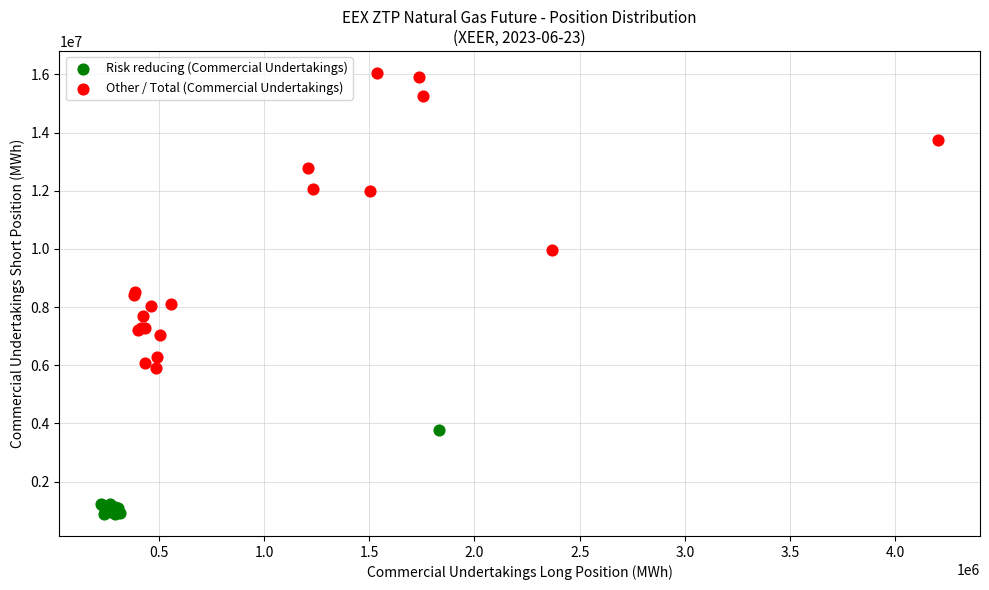

Which series has the largest Y range (max minus min)?

Other / Total (Commercial Undertakings)